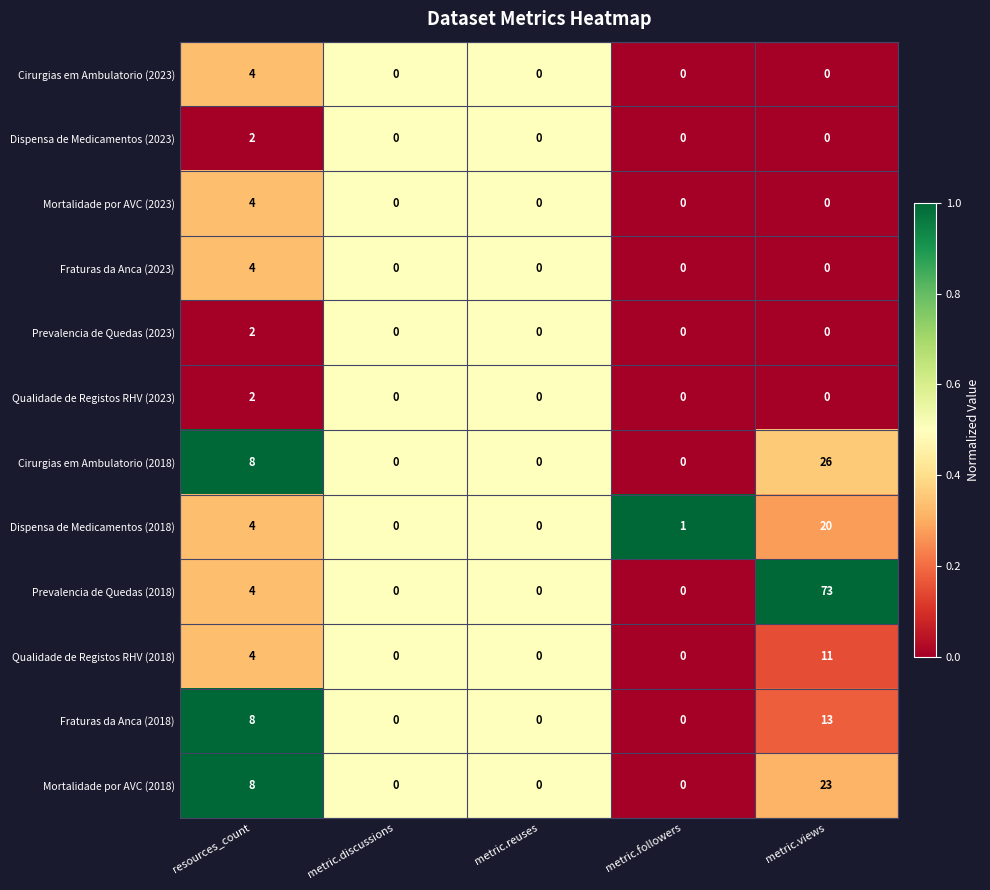

What is the sum of all Cirurgias em Ambulatorio (2018) values?

34